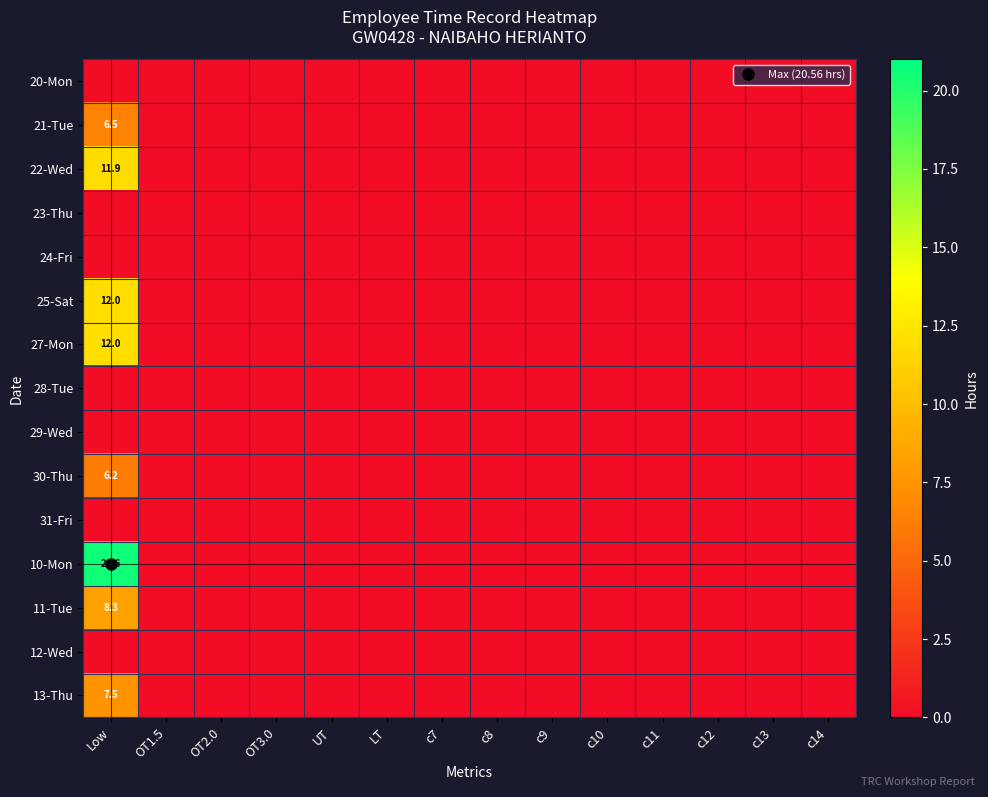

The value of 10-Mon at LT is 0.0. True or false?

True